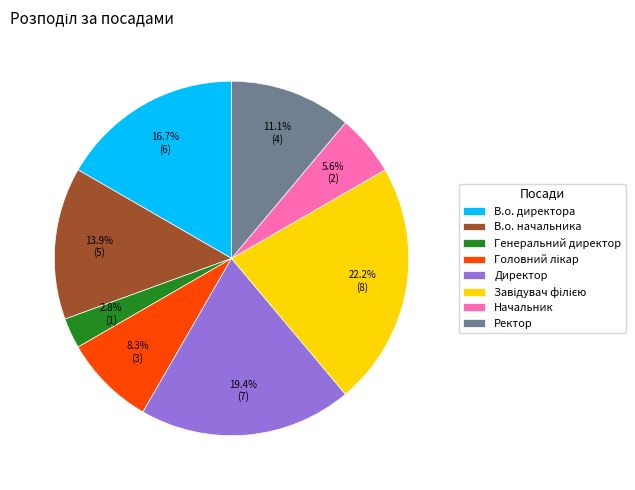

Which slice is the smallest?

Генеральний директор